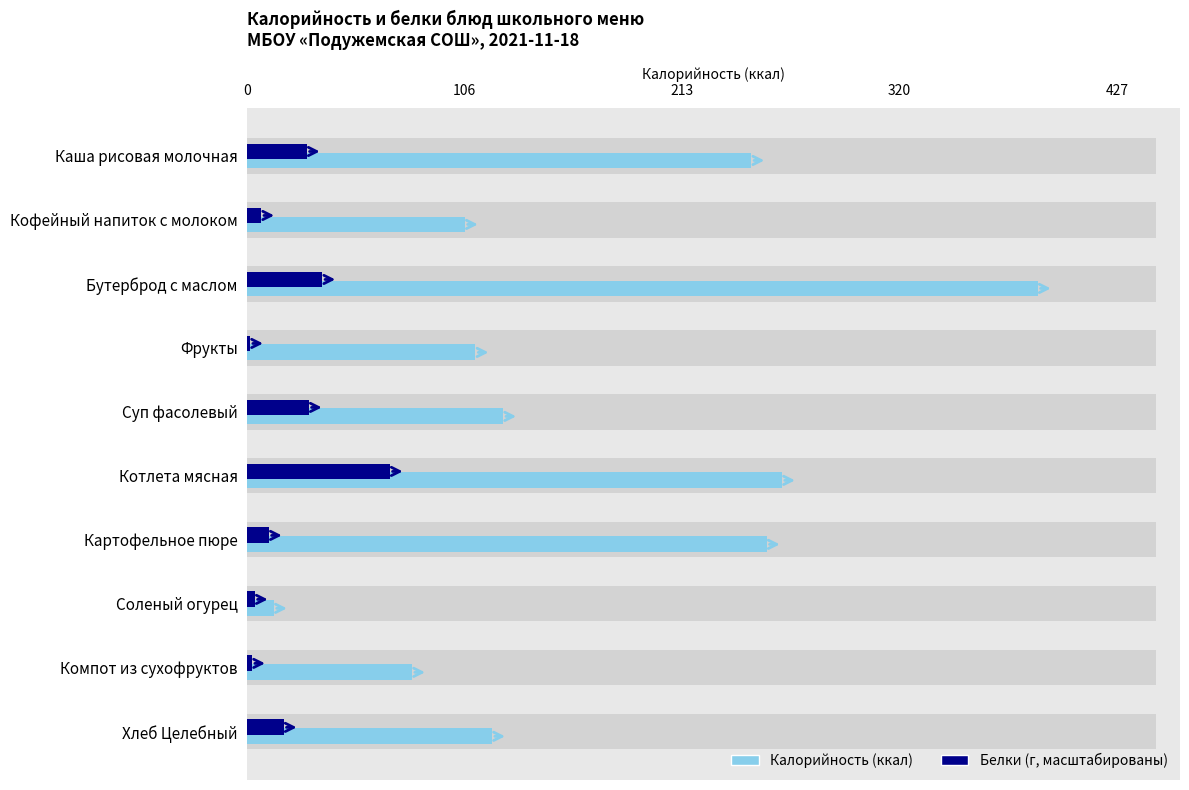

How many bars are there in total?

20